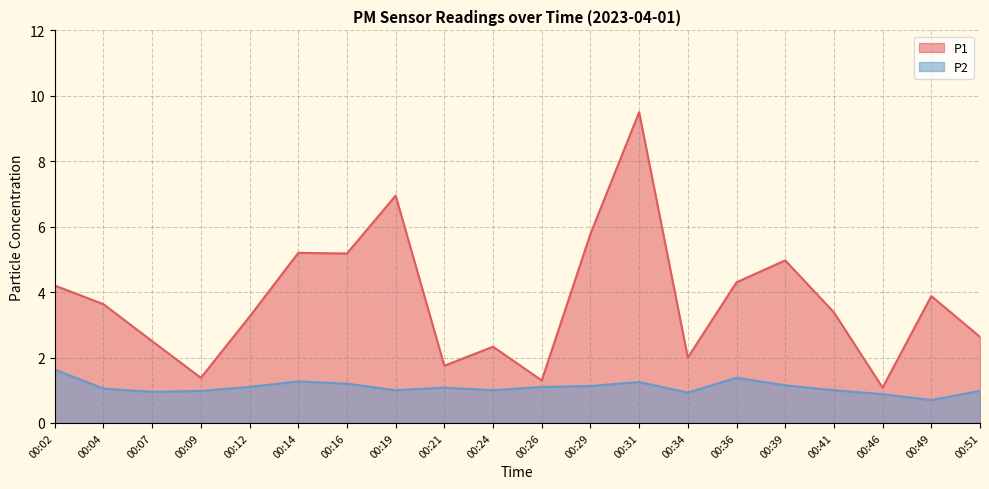

What is the difference between the P1 values at 00:07 and 00:04?

1.1